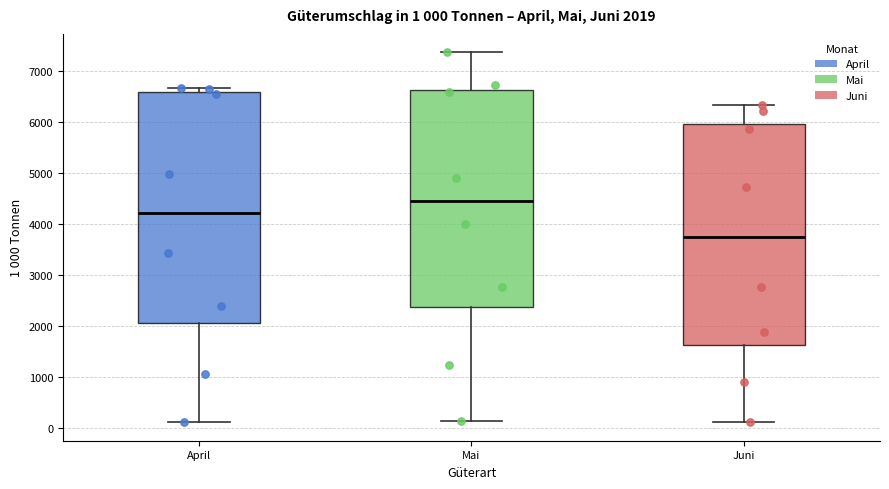

Comparing the boxes themselves (not the whiskers), which one is the tallest?

April